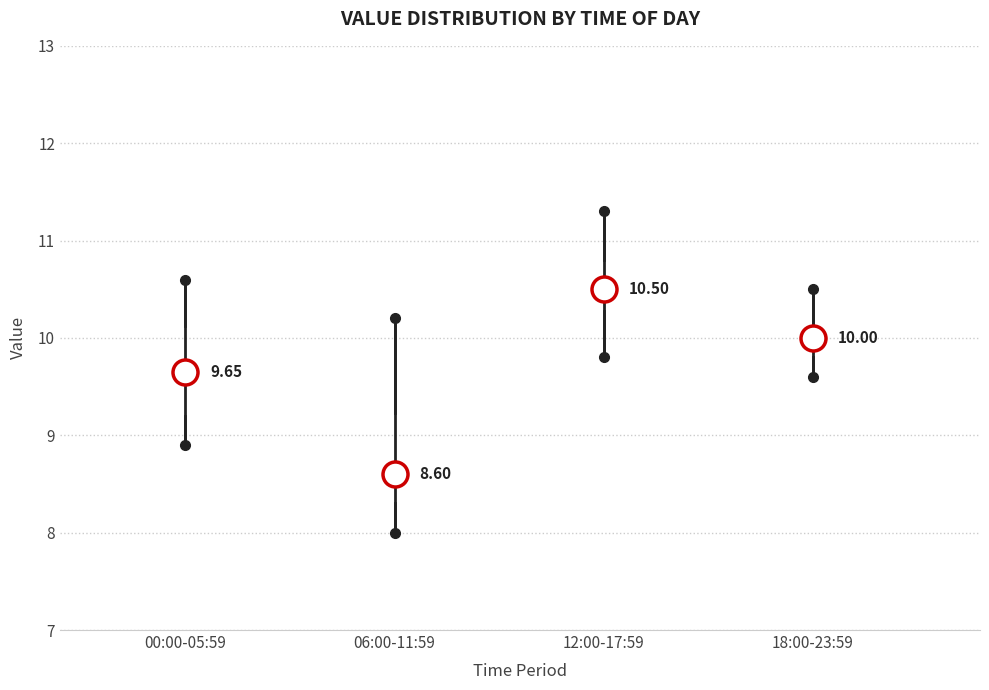

Which box's median line is the lowest?

06:00-11:59